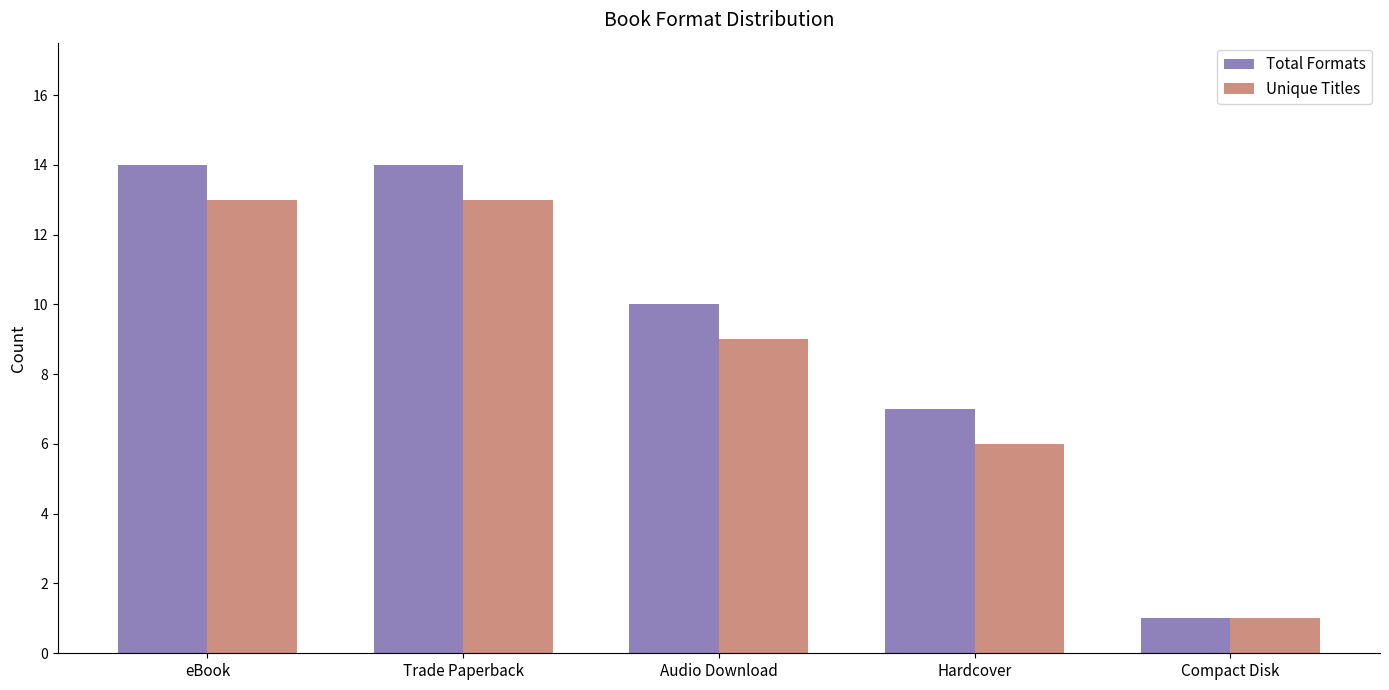

What is the total value across all series at eBook?

27